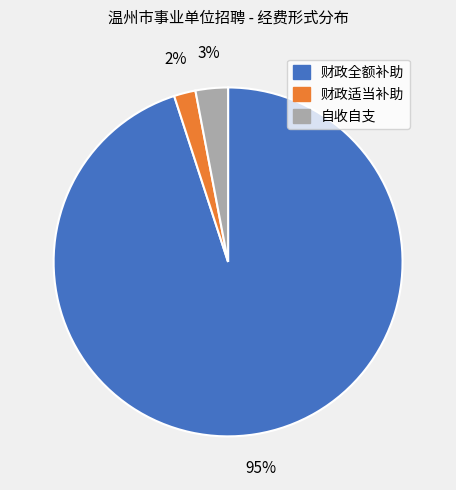

Between 自收自支 and 财政全额补助, which is larger?

财政全额补助